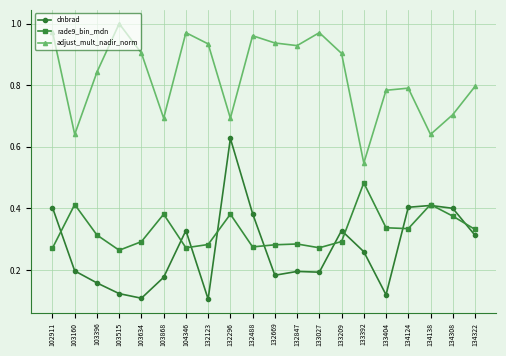

At which category does rade9_bin_mdn reach its first local valley?

103515